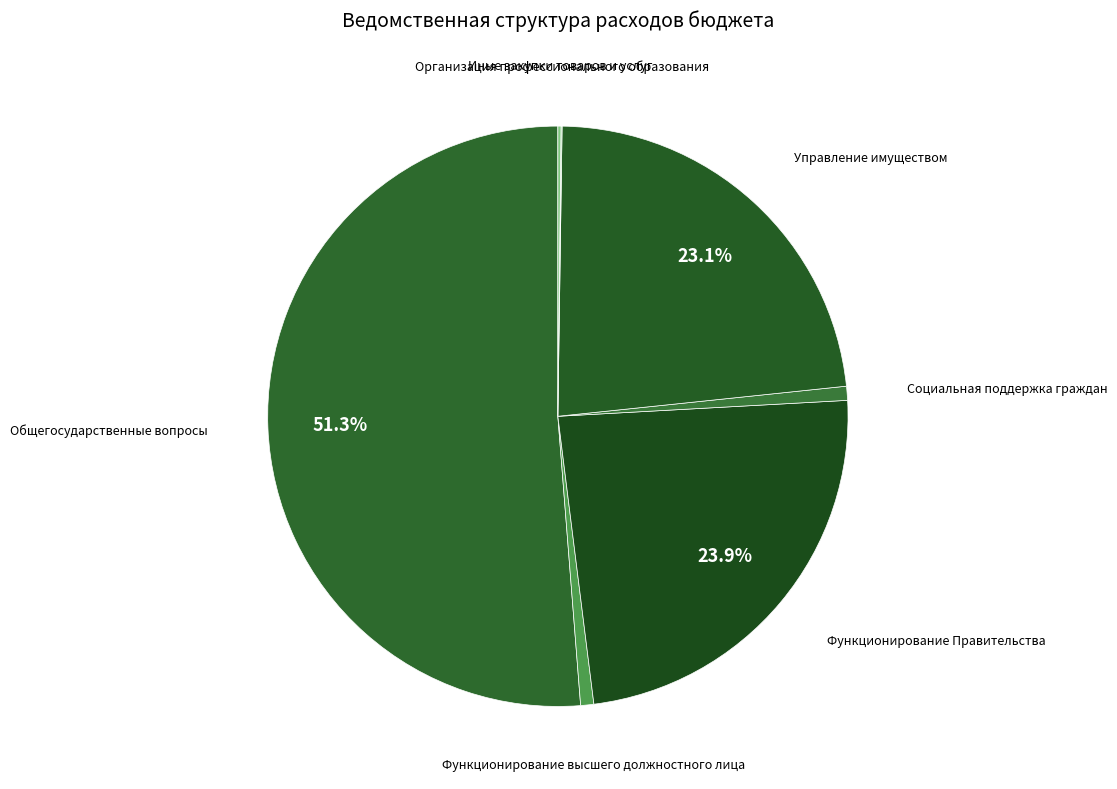

To the nearest percent, what is the average slice percentage?

14%